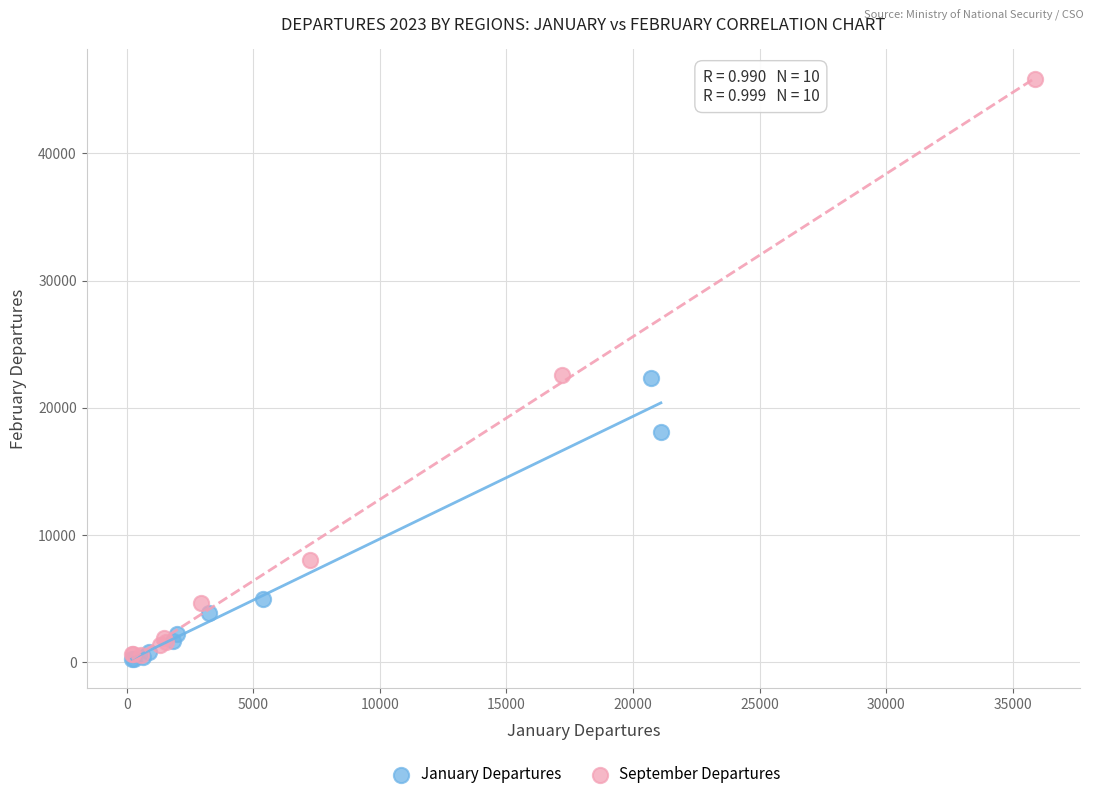

Which series has the widest spread of Y values?

September Departures